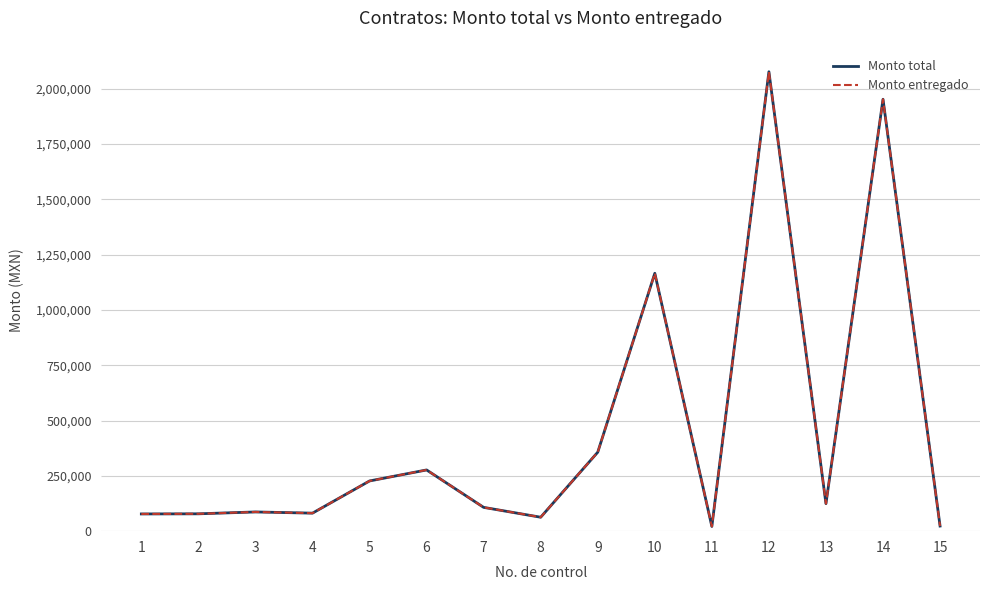

What is the sum of the Monto entregado values at 15 and 9?

380145.5